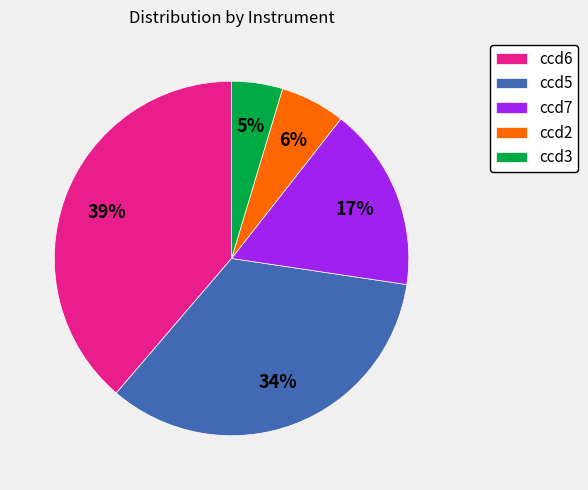

Is there any slice that represents more than half of the pie?

No